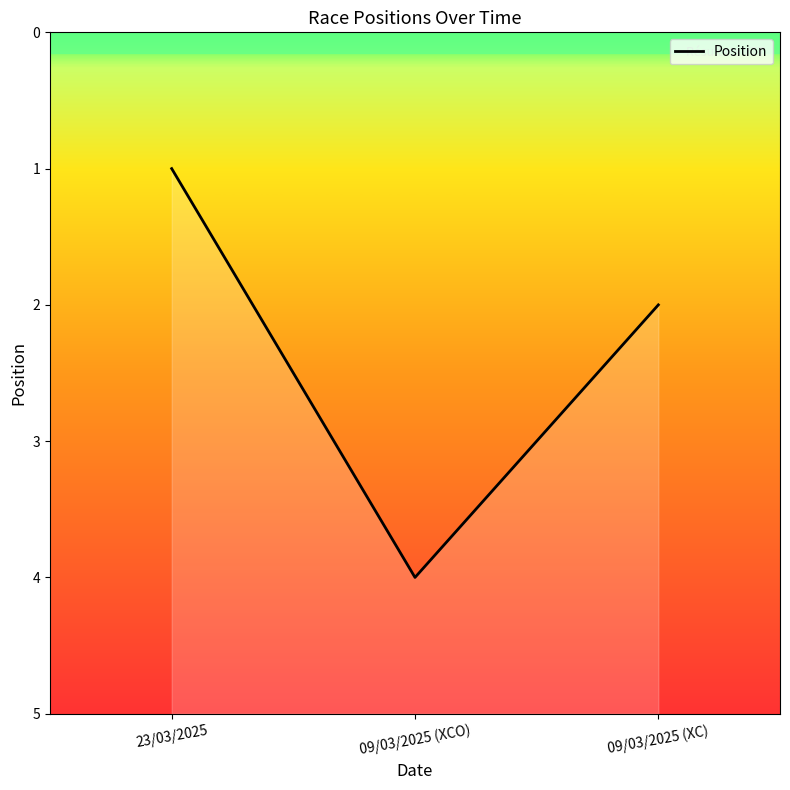

Which has a higher value, 23/03/2025 or 09/03/2025 (XC)?

09/03/2025 (XC)